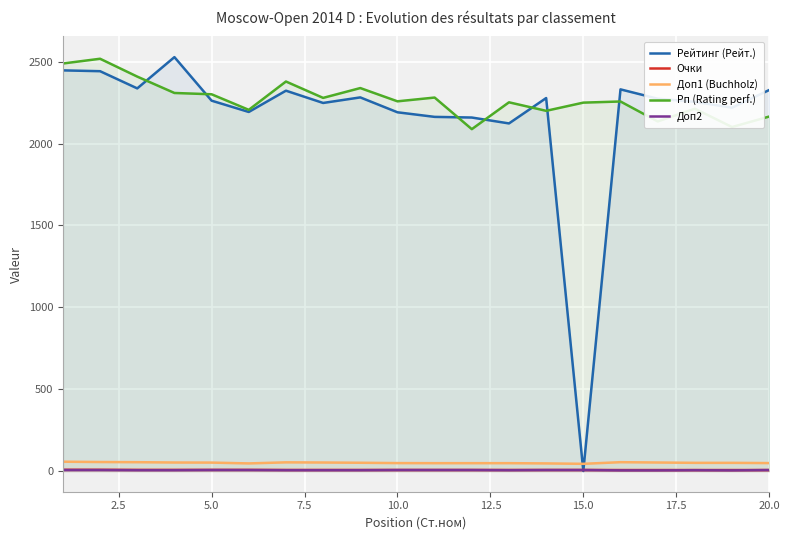

Which series has the largest range (max minus min)?

Рейтинг (Рейт.)